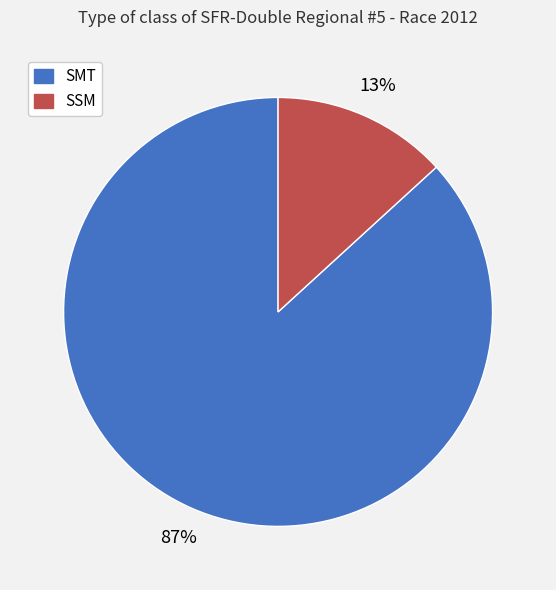

Is the sum of SSM and SMT greater than half?

Yes